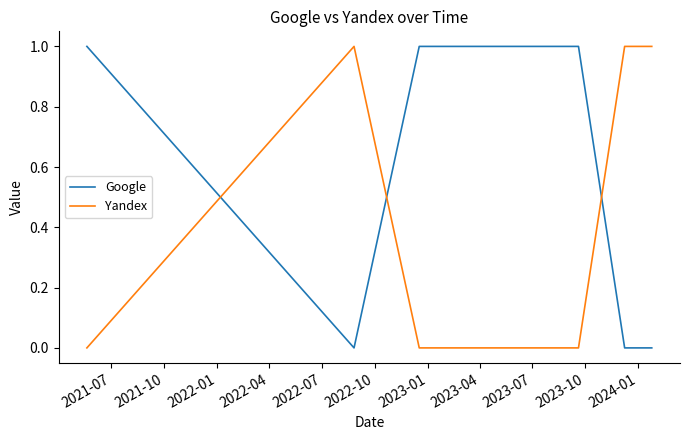

Which series has the largest total across all categories?

Google